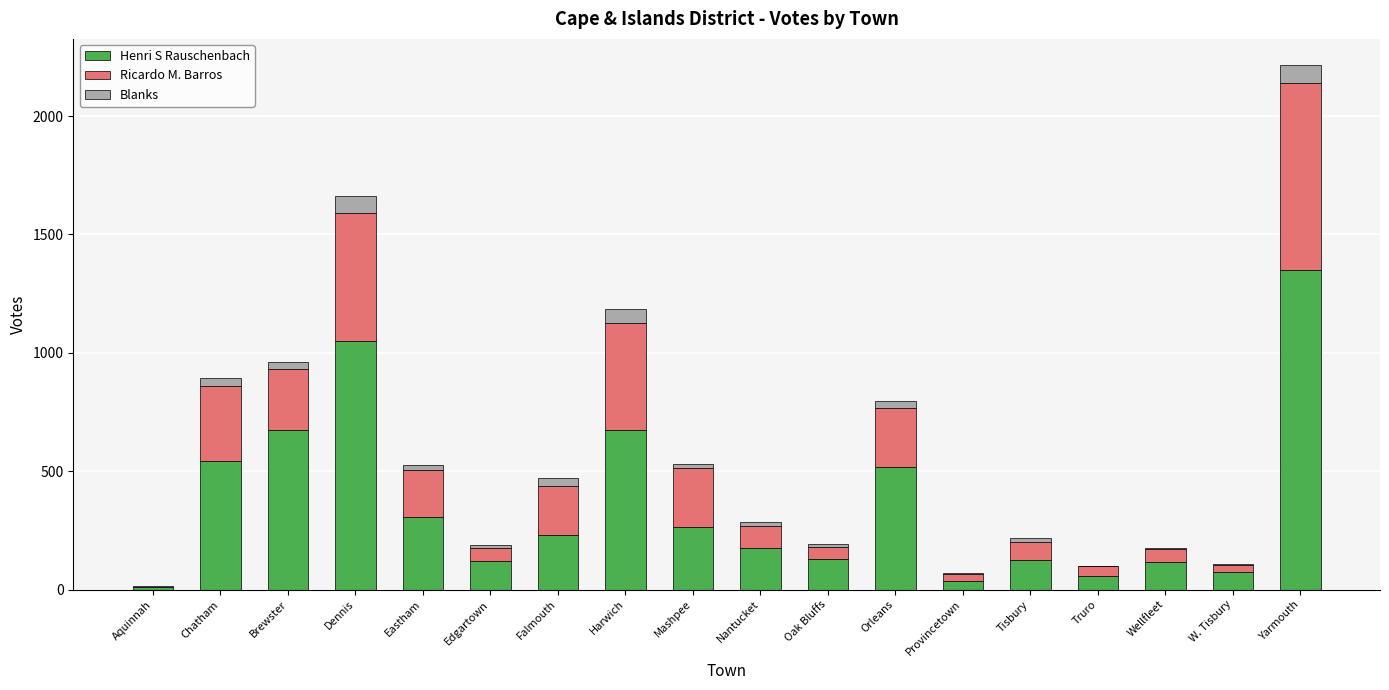

How many data points does each series have?

18